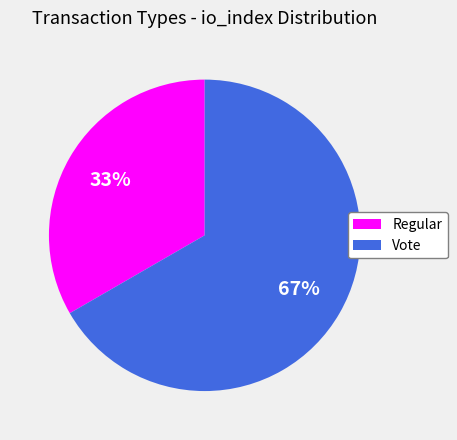

True or false: Vote accounts for 67% of the total.

True